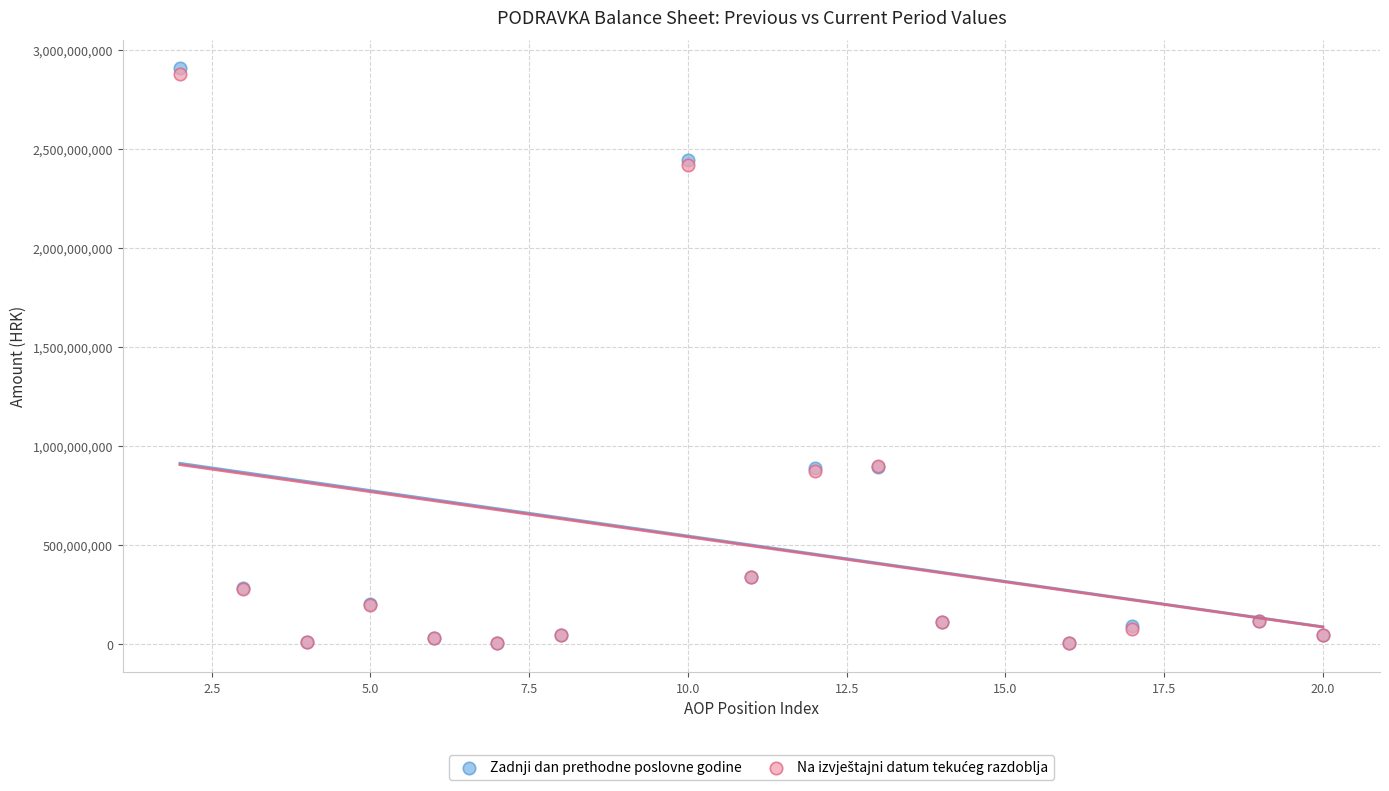

Which series contains the highest Y value?

Zadnji dan prethodne poslovne godine